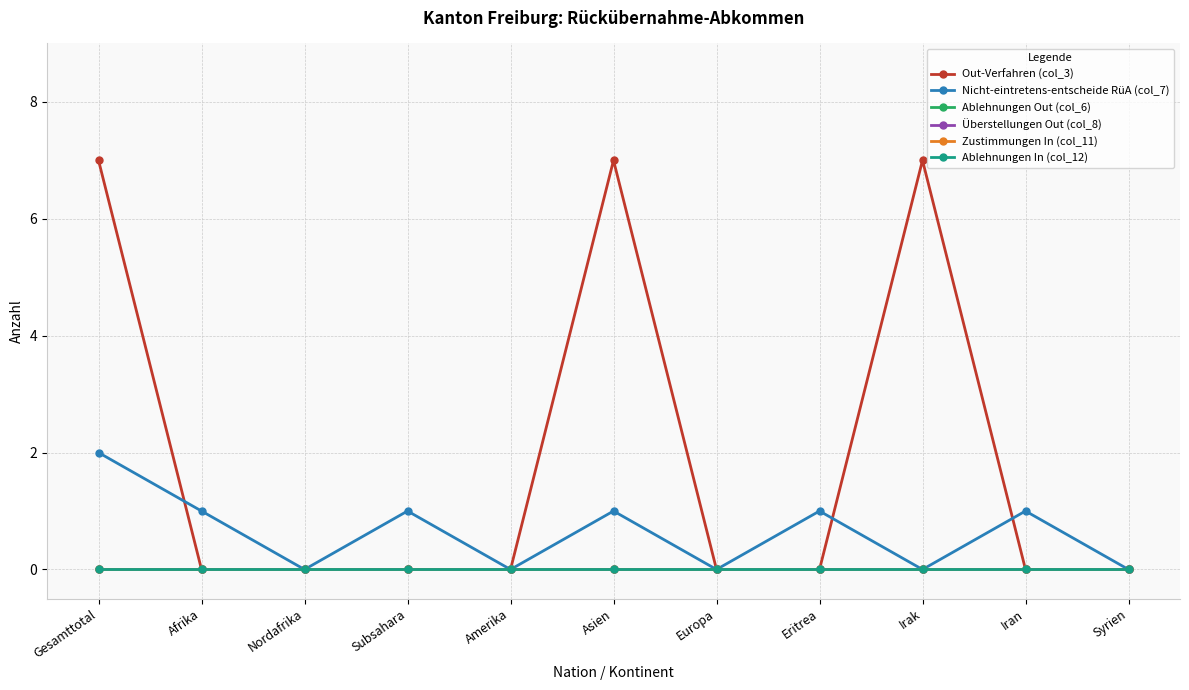

The Out-Verfahren (col_3) series shows -3 at Eritrea. True or false?

False